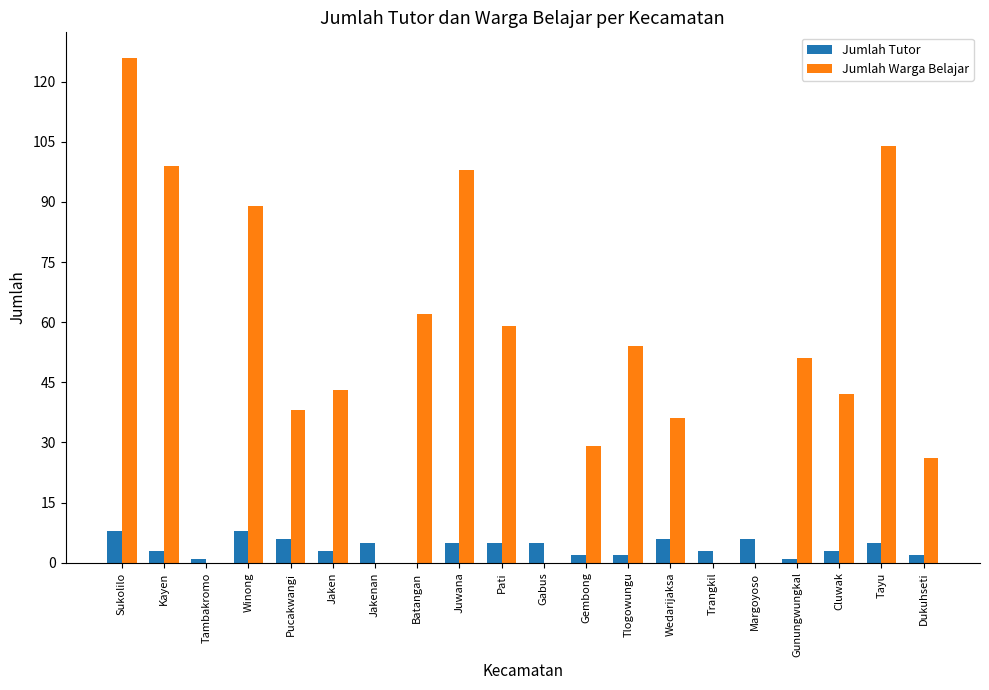

What is the sum of all Jumlah Tutor values?

79